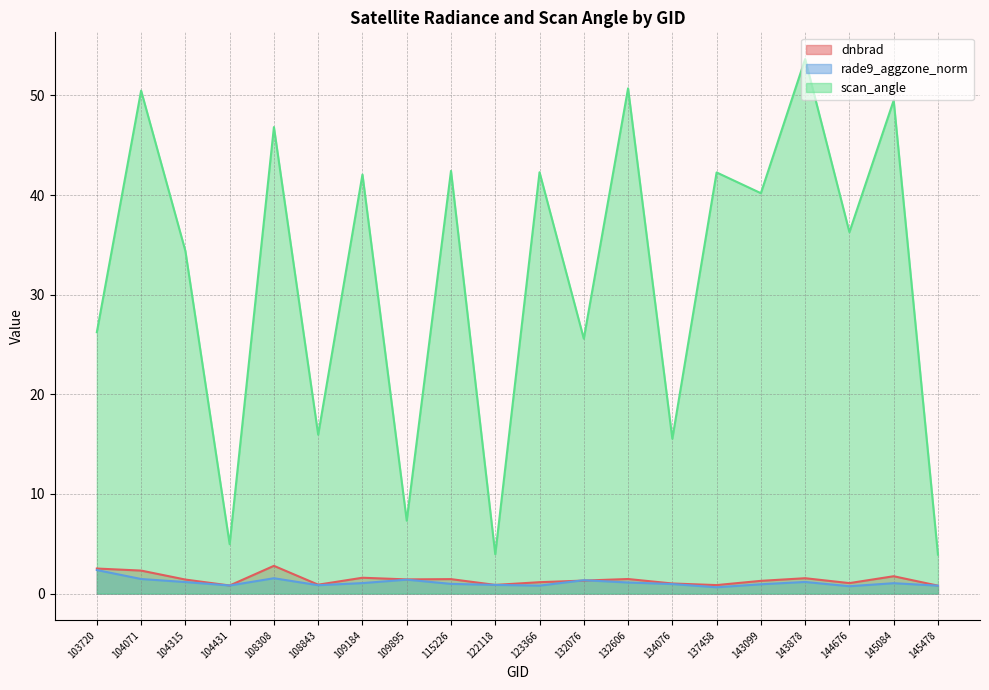

What is the value of the scan_angle point at the 2nd from the left?

50.5